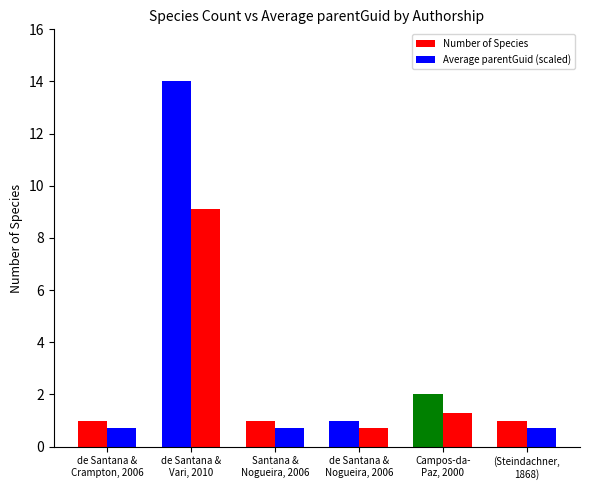

Which series changed the most between de Santana &
Crampton, 2006 and de Santana &
Nogueira, 2006?

Number of Species